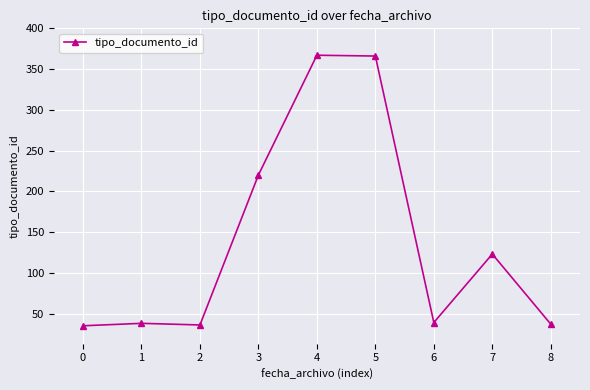

Which has a higher value, 3 or 0?

3